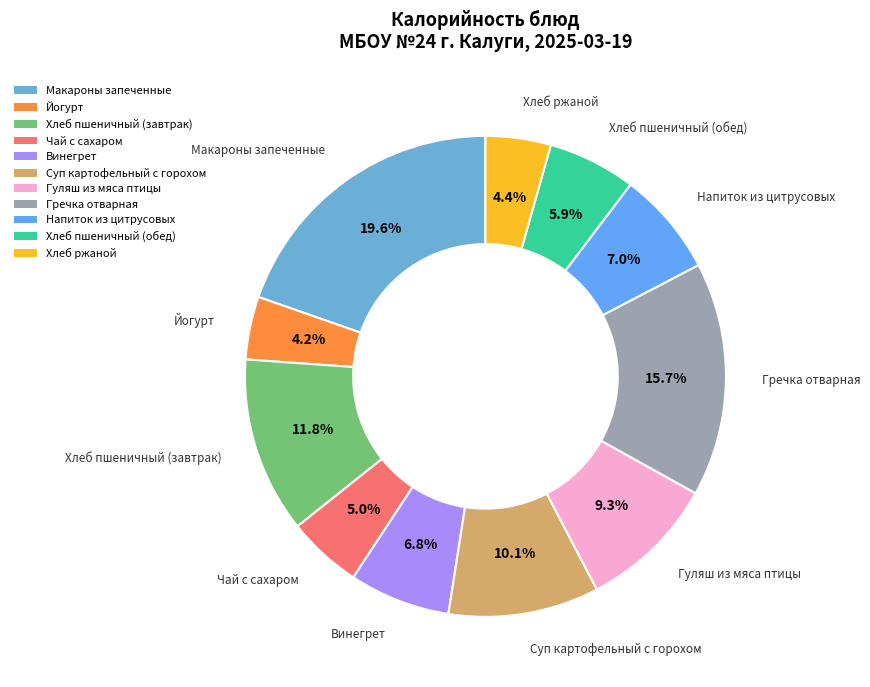

Is there any slice that represents more than half of the pie?

No